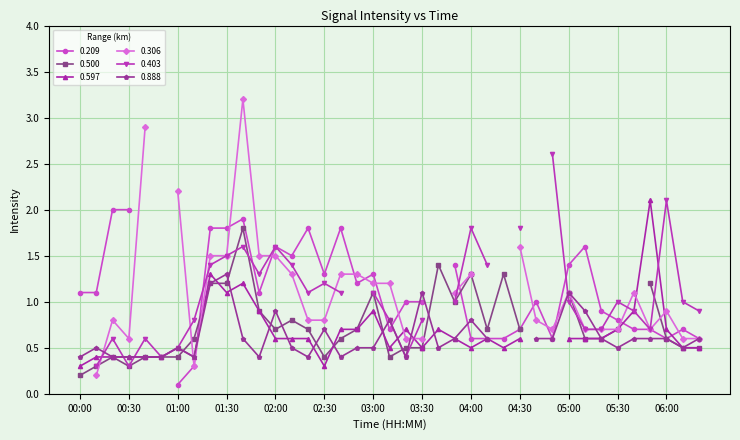

What is the difference between the 0.500 values at 06:10 and 00:20?

0.1